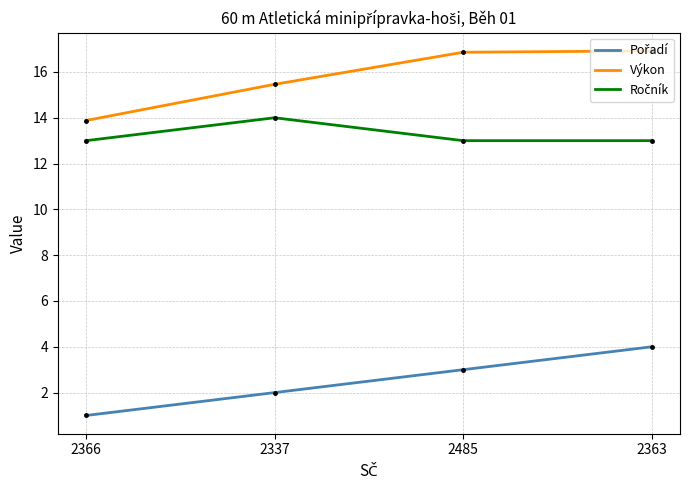

At which category is the sum across all series the highest?

2363